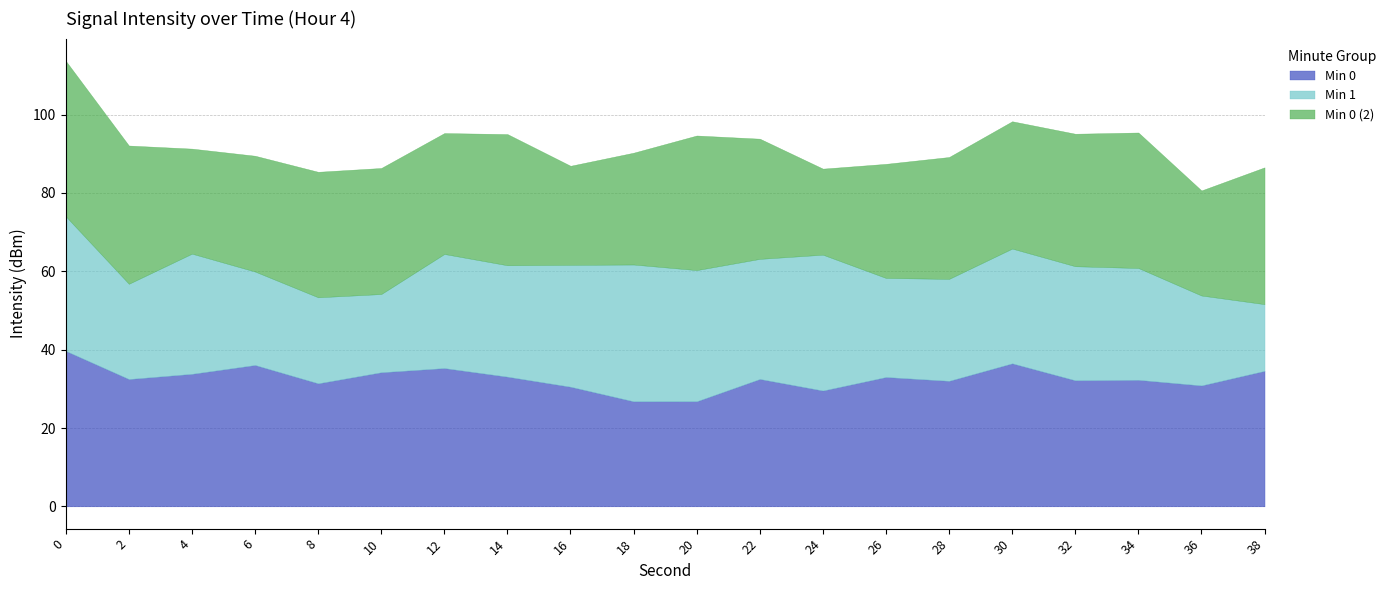

Which series changed the most between 2 and 6?

Min 0 (2)